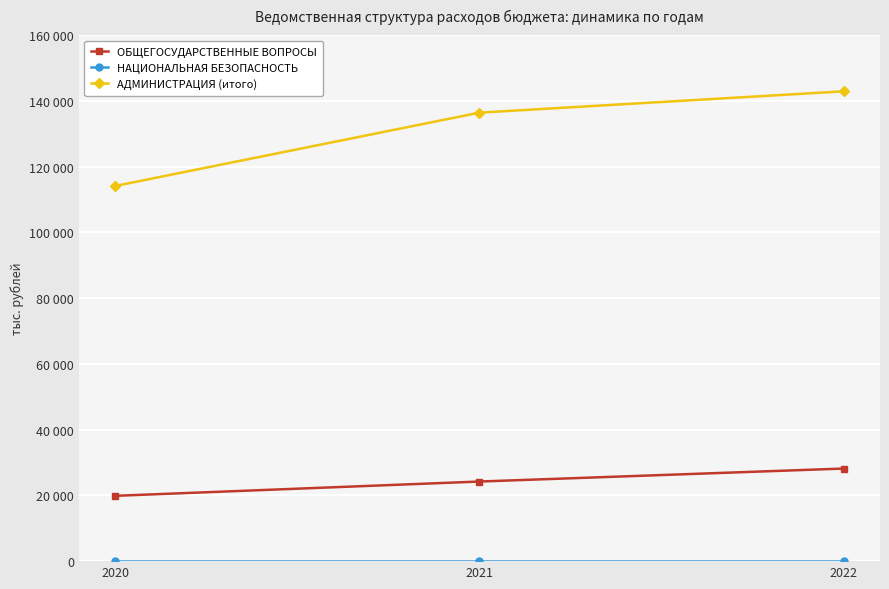

At which category is the sum across all series the highest?

2022